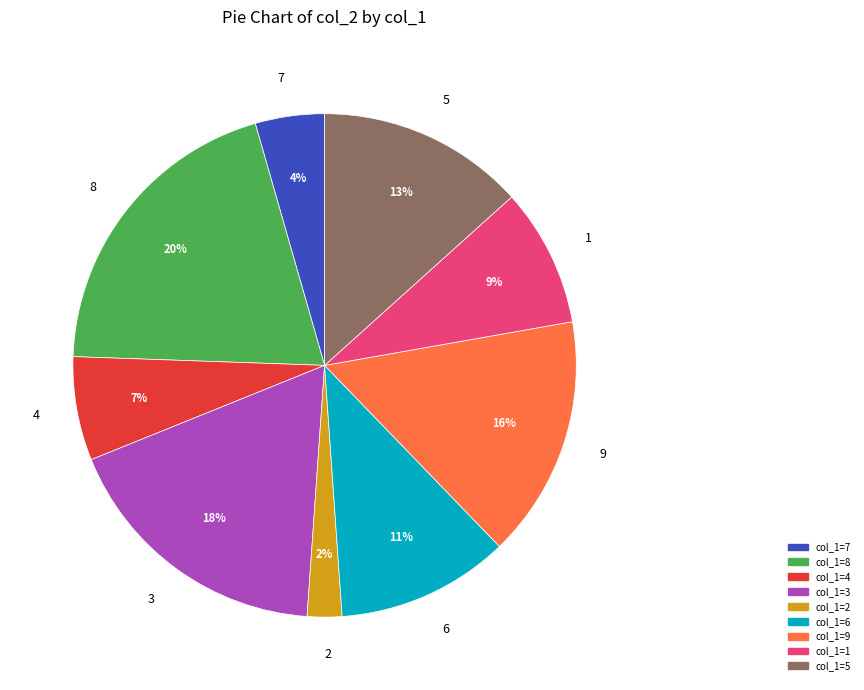

True or false: 7 accounts for 4% of the total.

True